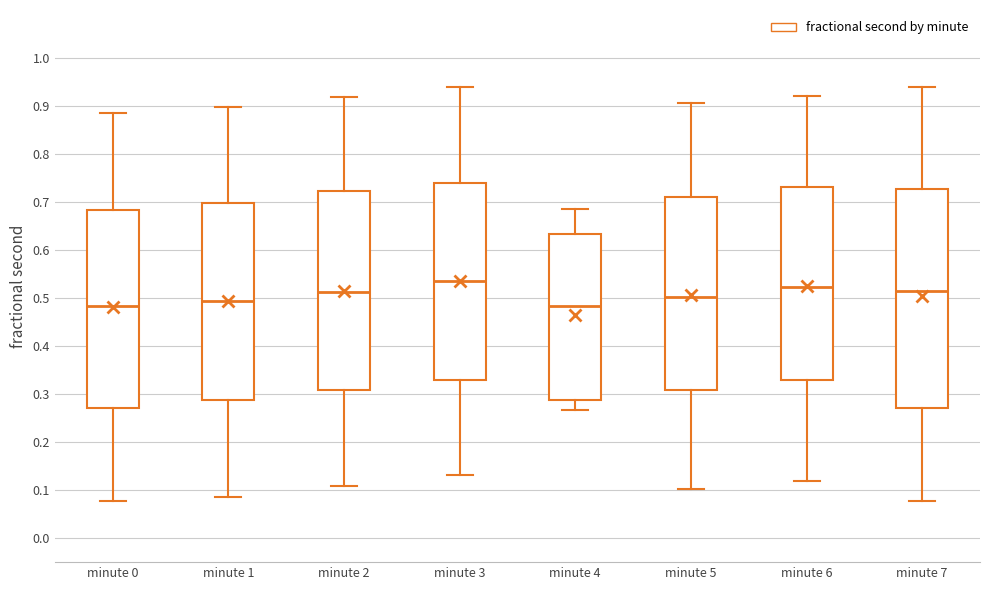

Reading left to right, transcribe this box plot: for each box, give where its median line is, the range the box spans, and where its two whiskers end, as read against the y-axis. The values are not printed on the chart, so give them approximately, as read against the axis.

minute 0: median 0.48, box 0.27 to 0.68, whiskers 0.08 to 0.89
minute 1: median 0.49, box 0.29 to 0.70, whiskers 0.08 to 0.90
minute 2: median 0.51, box 0.31 to 0.72, whiskers 0.11 to 0.92
minute 3: median 0.54, box 0.33 to 0.74, whiskers 0.13 to 0.94
minute 4: median 0.48, box 0.29 to 0.63, whiskers 0.27 to 0.68
minute 5: median 0.50, box 0.31 to 0.71, whiskers 0.10 to 0.91
minute 6: median 0.52, box 0.33 to 0.73, whiskers 0.12 to 0.92
minute 7: median 0.51, box 0.27 to 0.73, whiskers 0.08 to 0.94